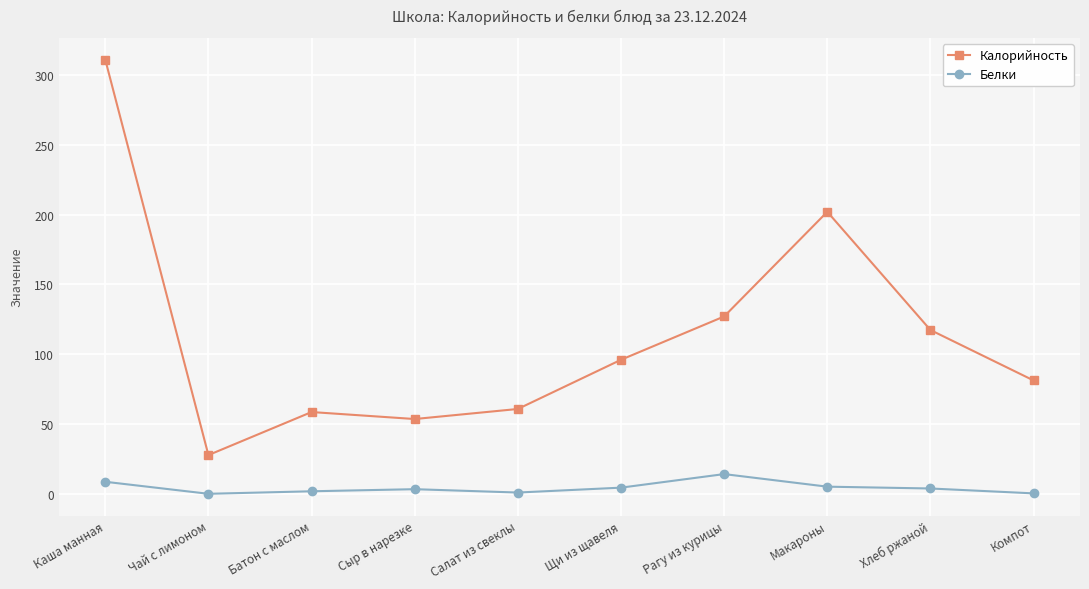

Is it true that Белки equals 5.3 at Макароны?

True